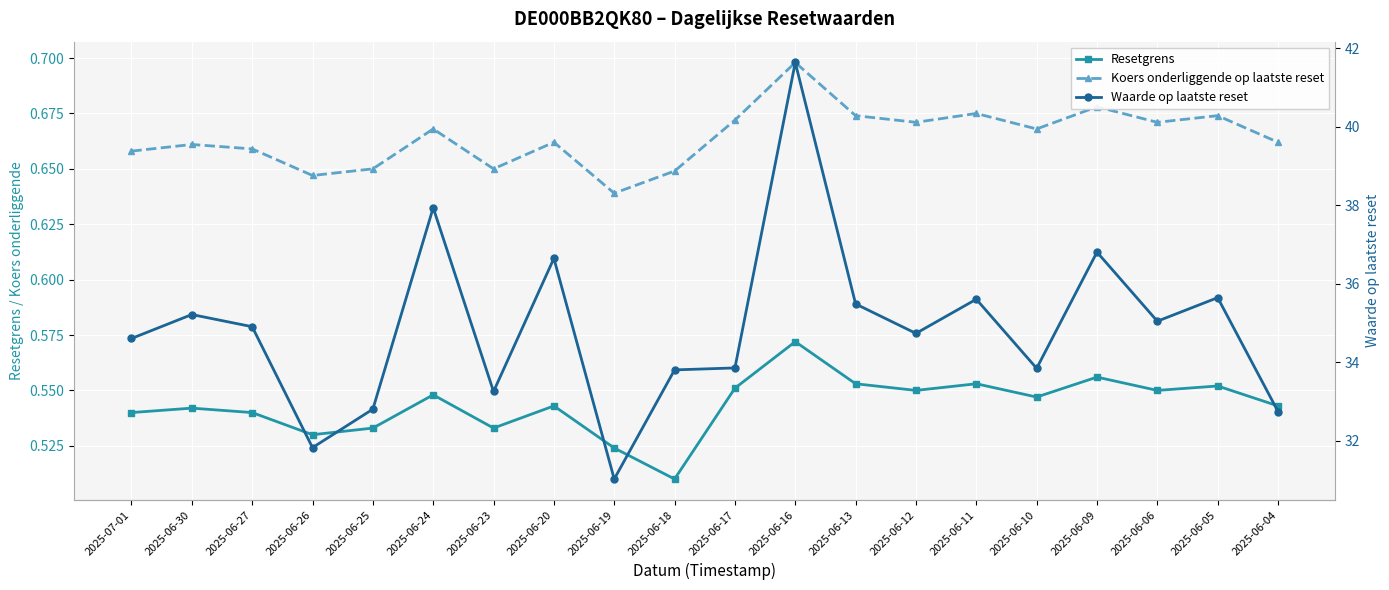

List the series in order of their peak value, lowest first.

Resetgrens, Koers onderliggende op laatste reset, Waarde op laatste reset